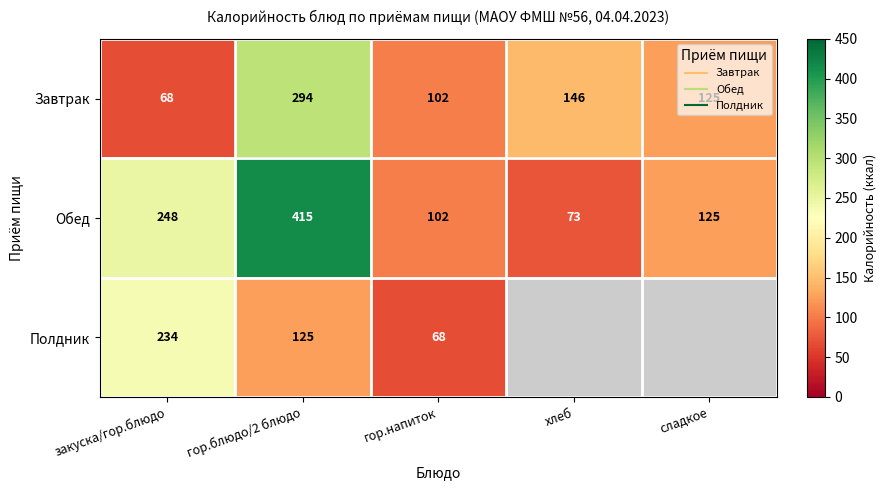

What is the total value across all series at гор.напиток?

272.0